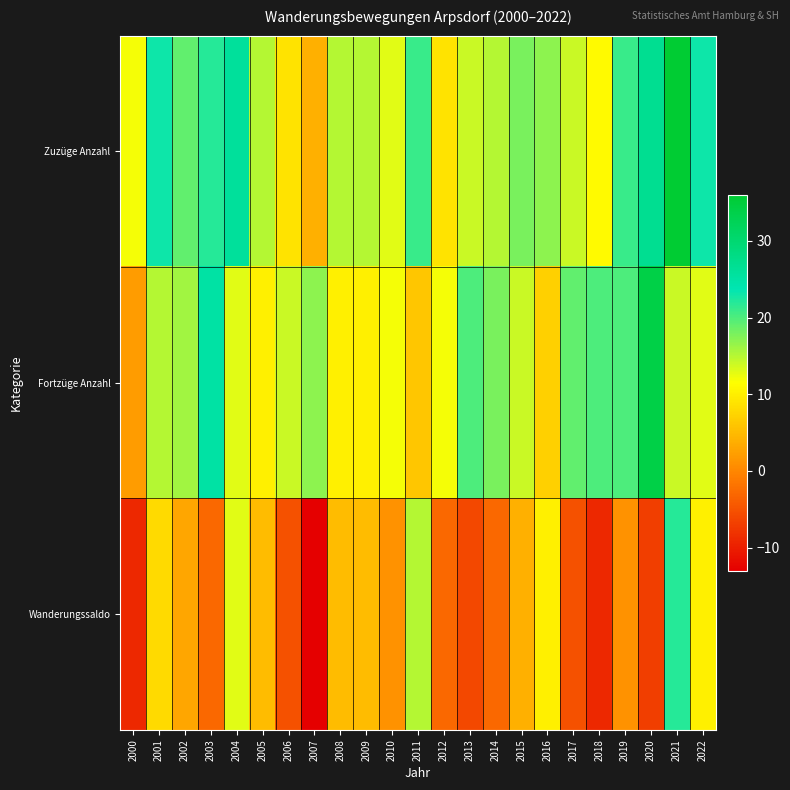

At which category does the chart reach its peak across all series?

2021